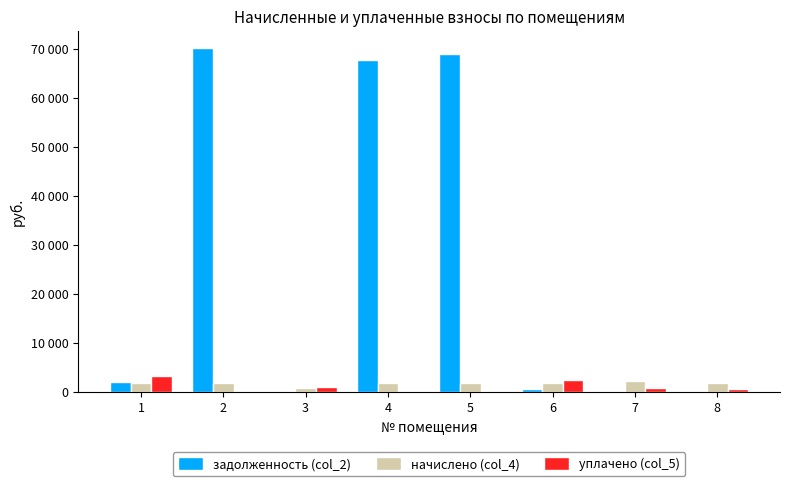

Are the bars grouped side by side (vs. stacked)?

Yes